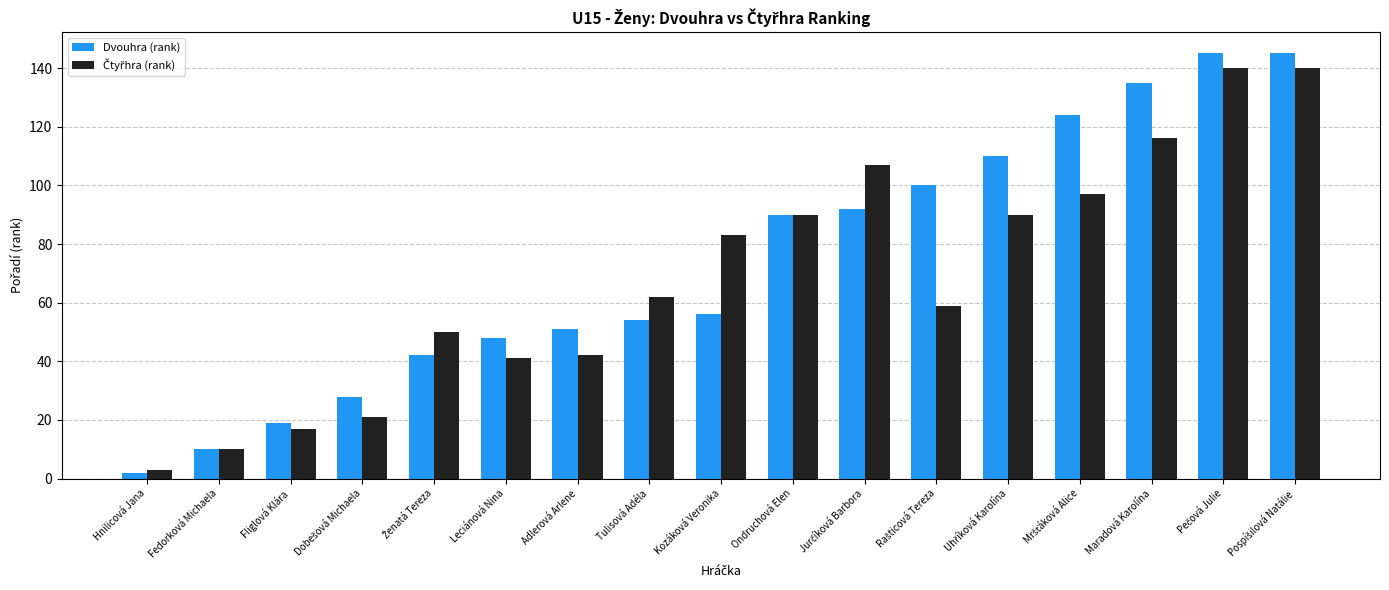

Which series has the widest spread of values?

Dvouhra (rank)